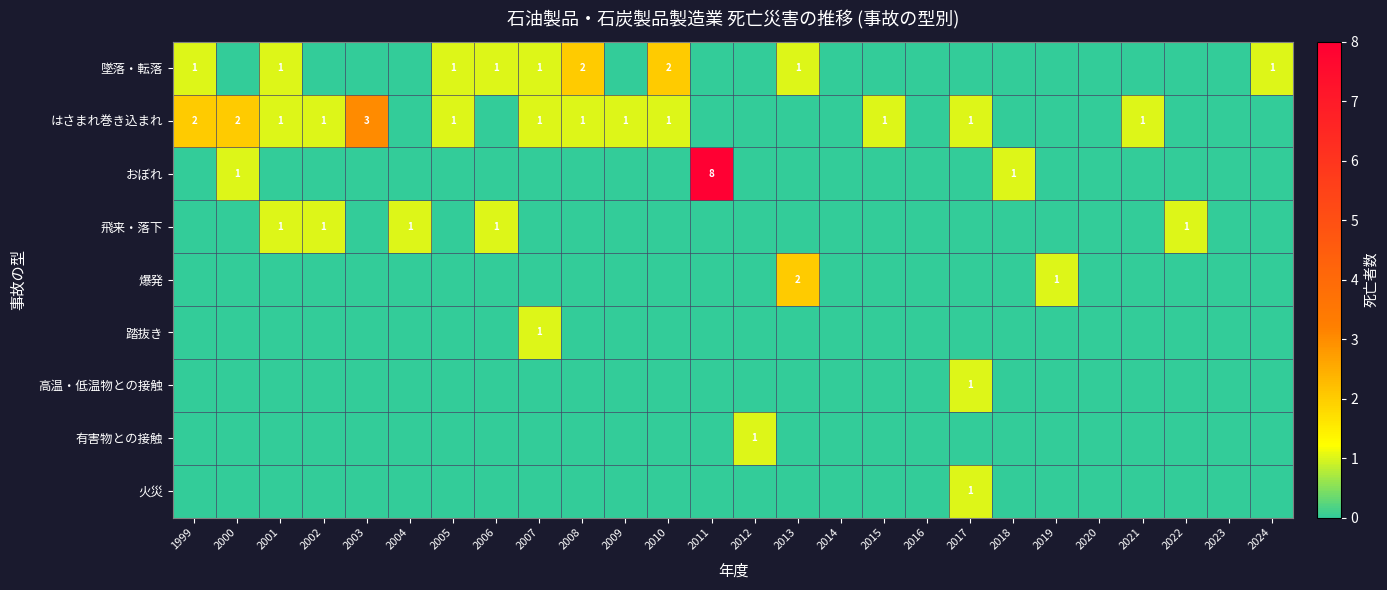

Count the 高温・低温物との接触 values in the range 0 to 1.

26